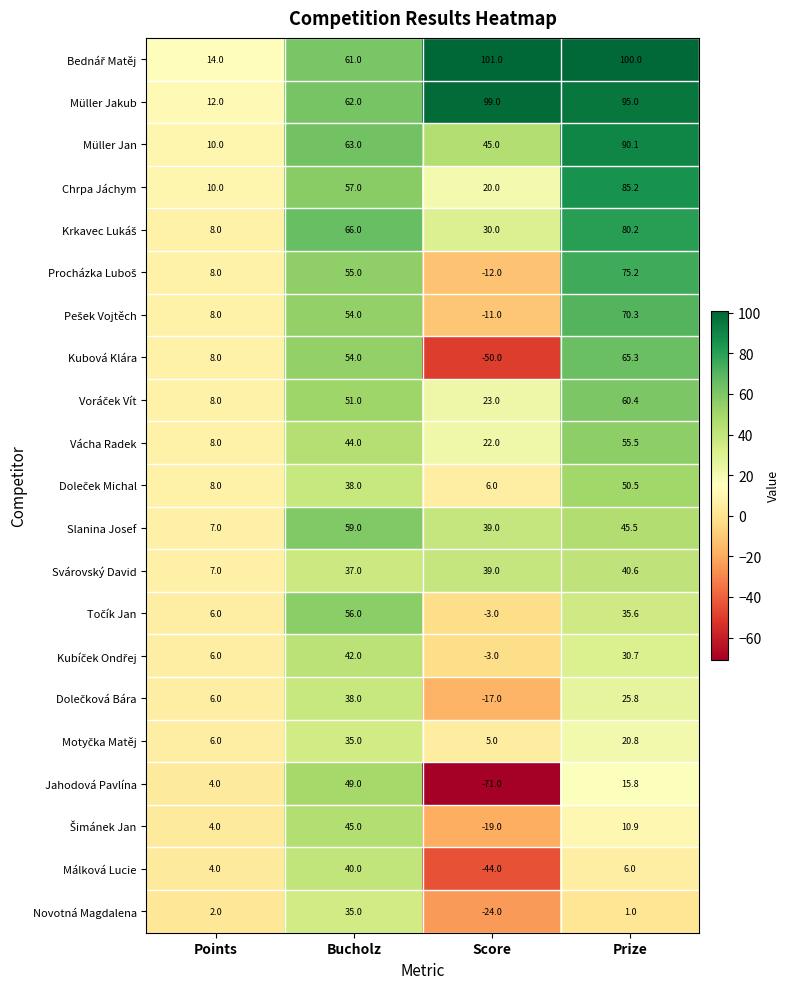

What is the sum of the Novotná Magdalena values at Prize and Points?

3.0